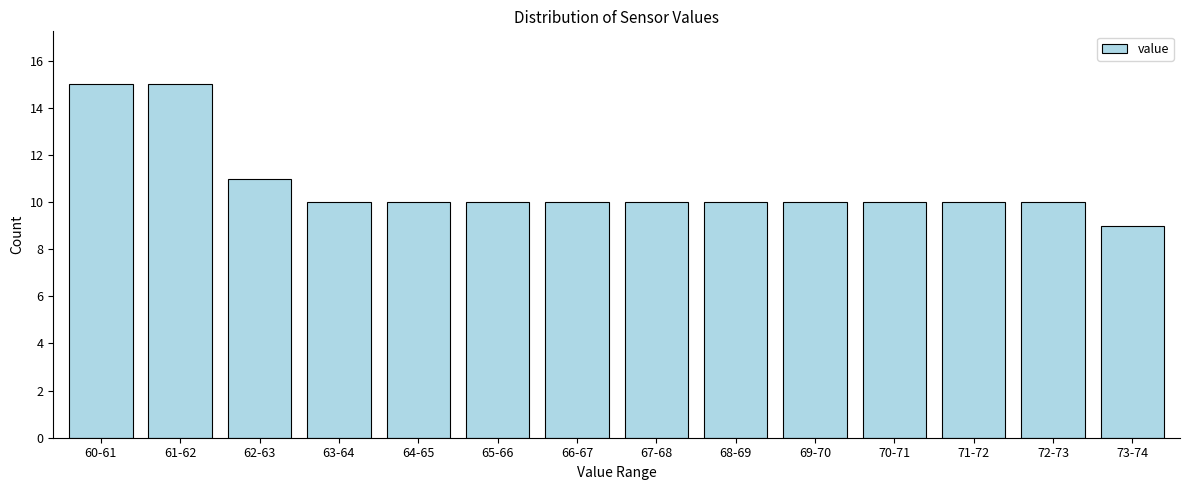

Reading left to right, transcribe all the data shown in this chart.

15	15	11	10	10	10	10	10	10	10	10	10	10	9